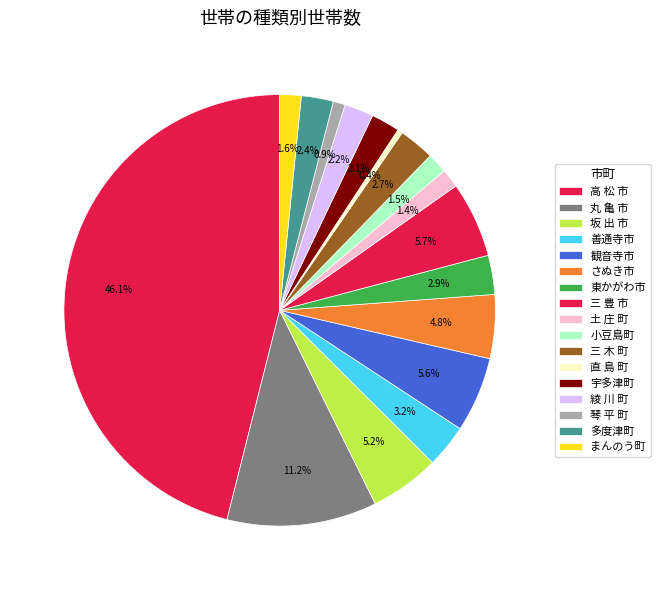

Does 観音寺市 represent more than half of the total?

No